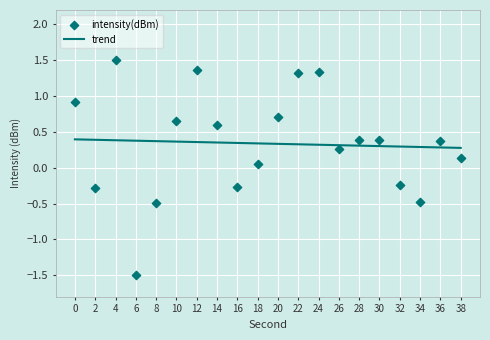

At which category is the sum across all series the highest?

4